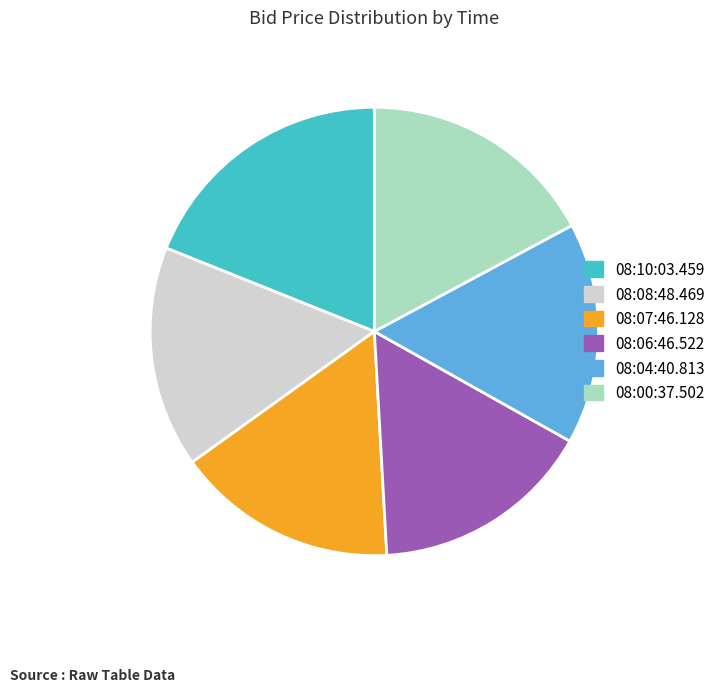

Does any single category account for the majority?

No